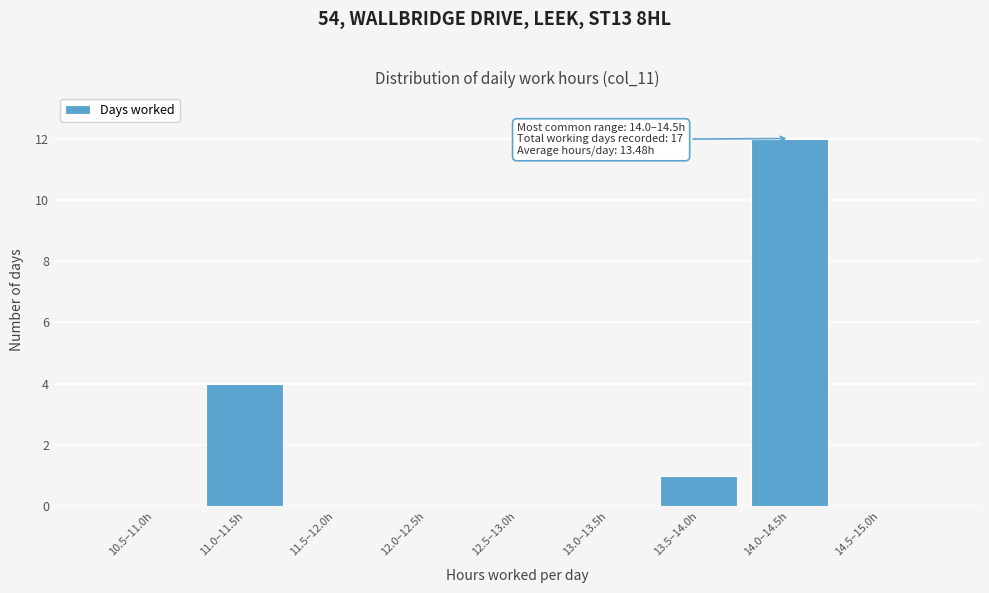

Reading left to right, what are all the values shown in this chart?

10.5–11.0h=0	11.0–11.5h=4	11.5–12.0h=0	12.0–12.5h=0	12.5–13.0h=0	13.0–13.5h=0	13.5–14.0h=1	14.0–14.5h=12	14.5–15.0h=0